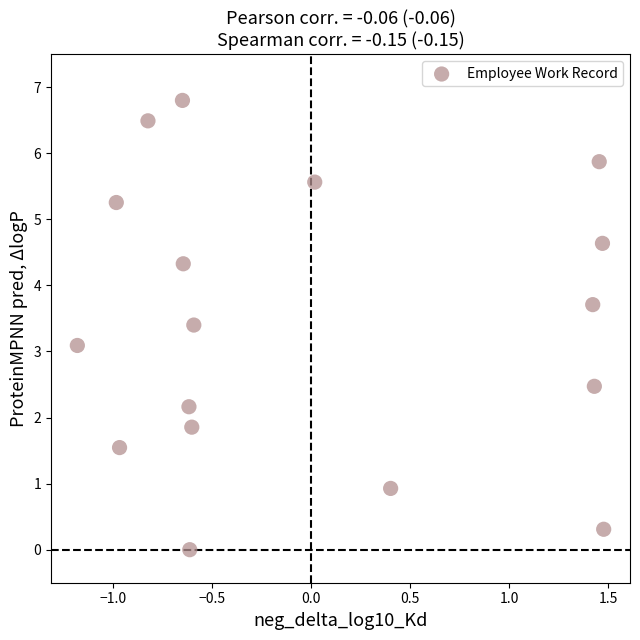

What is the range of X values (max minus min)?

2.7